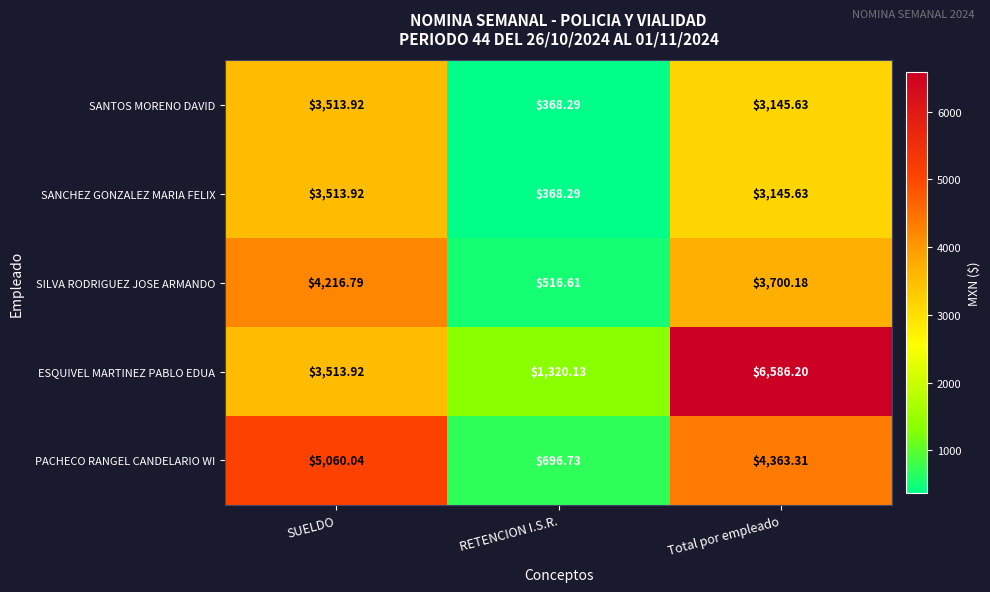

Which series has the widest spread of values?

ESQUIVEL MARTINEZ PABLO EDUA